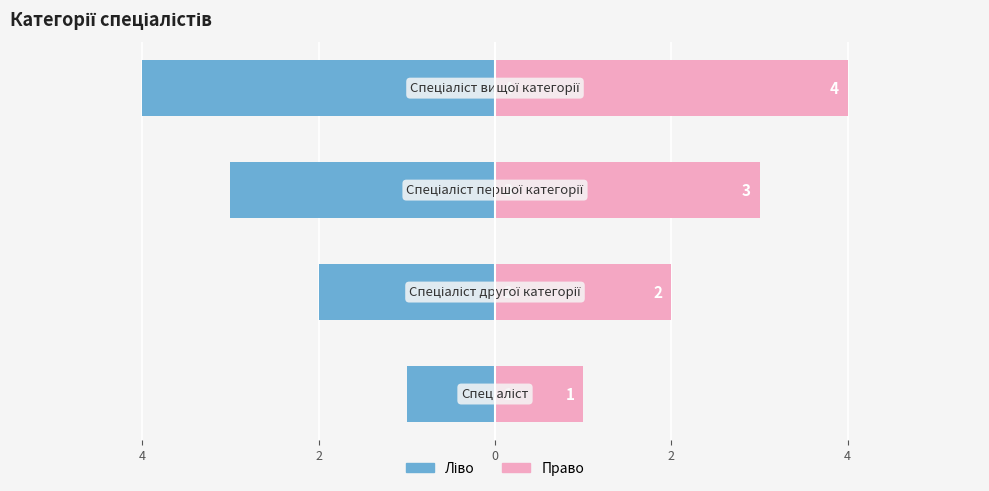

Count the number of data series in this chart.

2